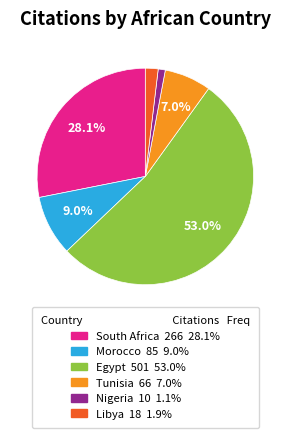

What is the ratio of the value at South Africa to the value at Tunisia?

4.0